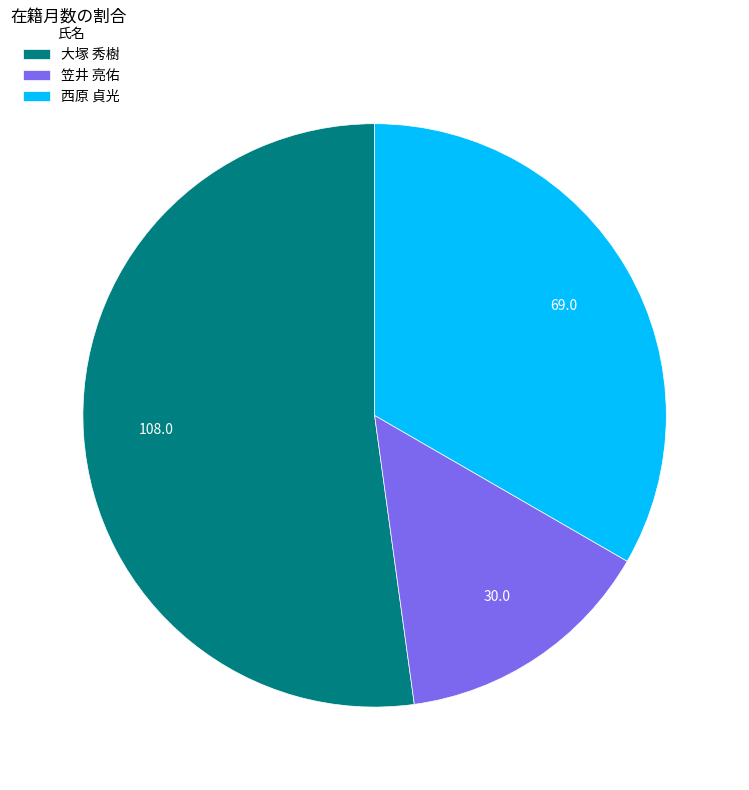

What is the majority slice?

大塚 秀樹